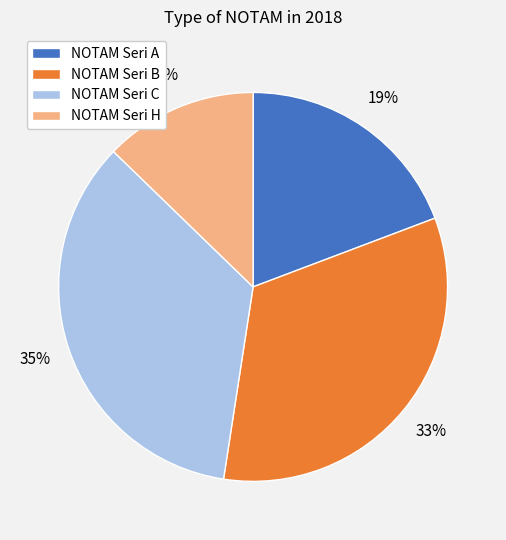

Does any single category account for the majority?

No